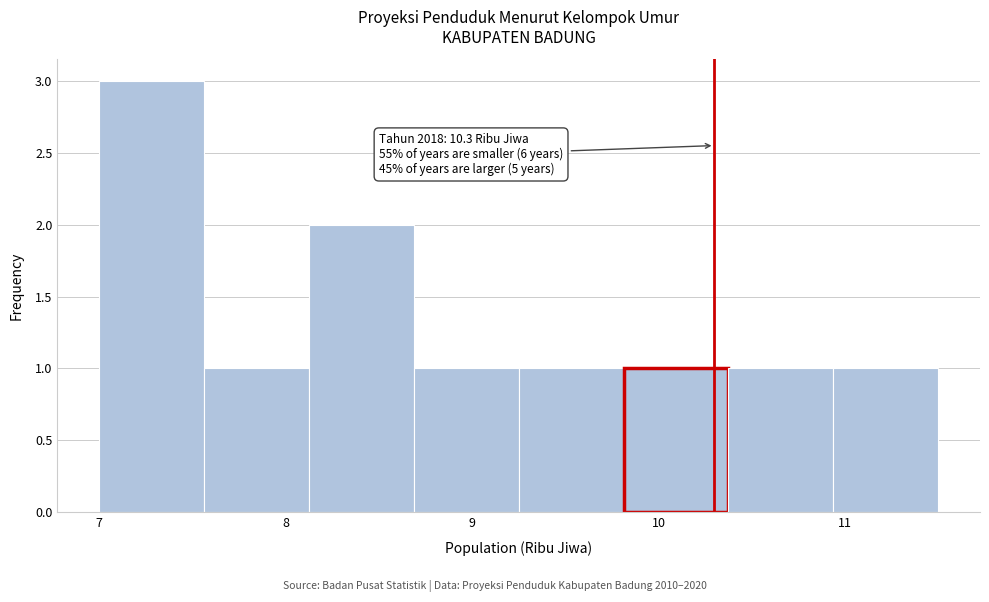

Which range on the x-axis has the tallest bar?

7.0 to 7.6